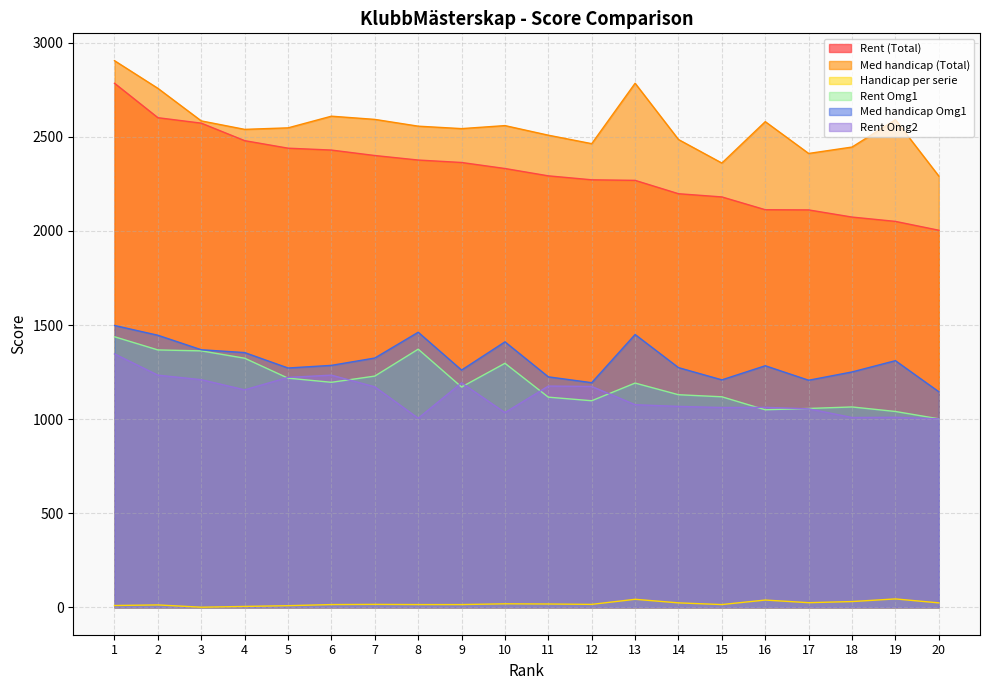

Is the value of Med handicap Omg1 at 12 greater than the value of Rent Omg1 at 15?

Yes